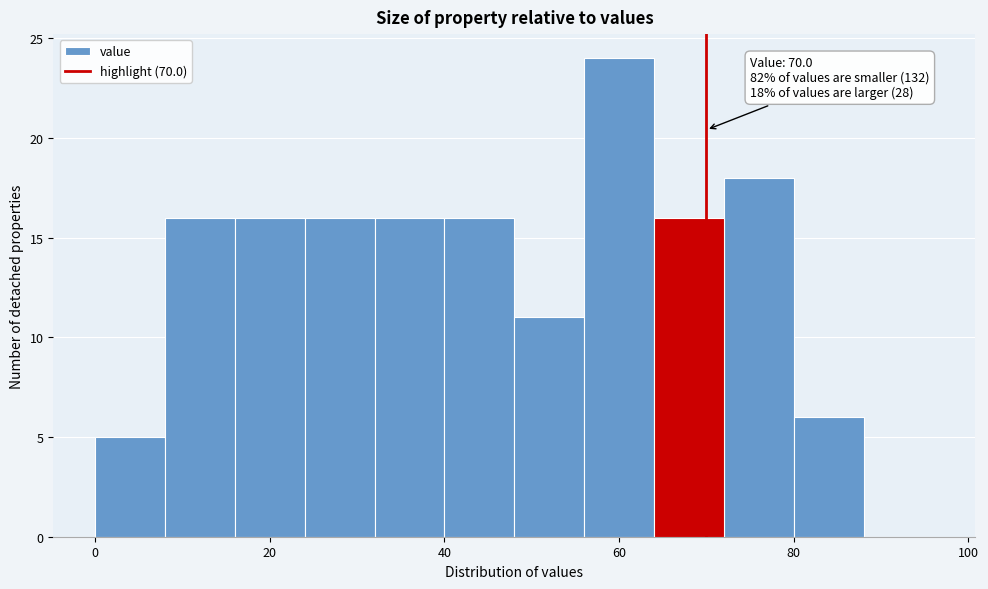

Over which range of the x-axis is the bar tallest?

56 to 64